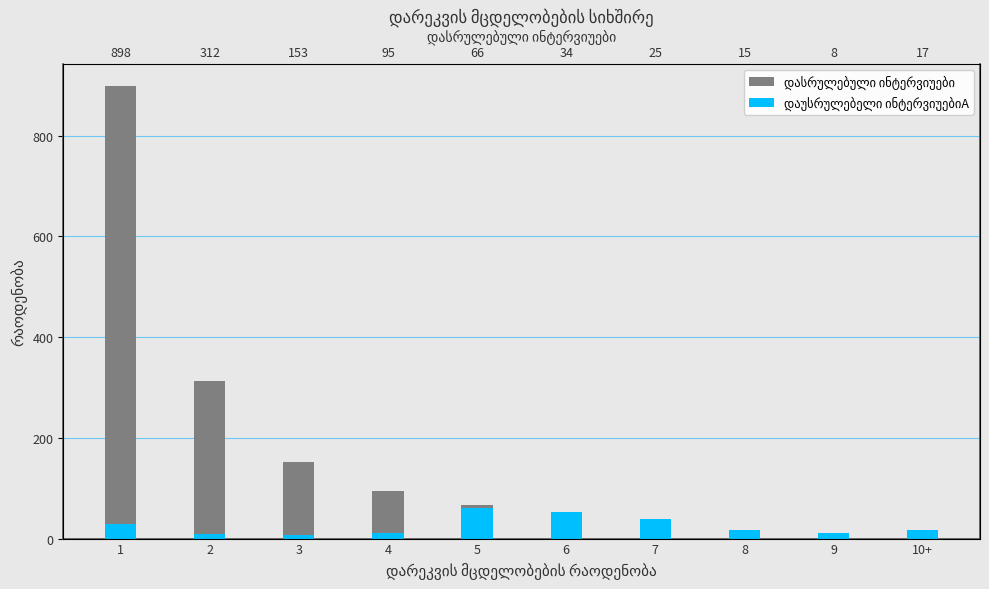

What is the greatest value displayed?

898